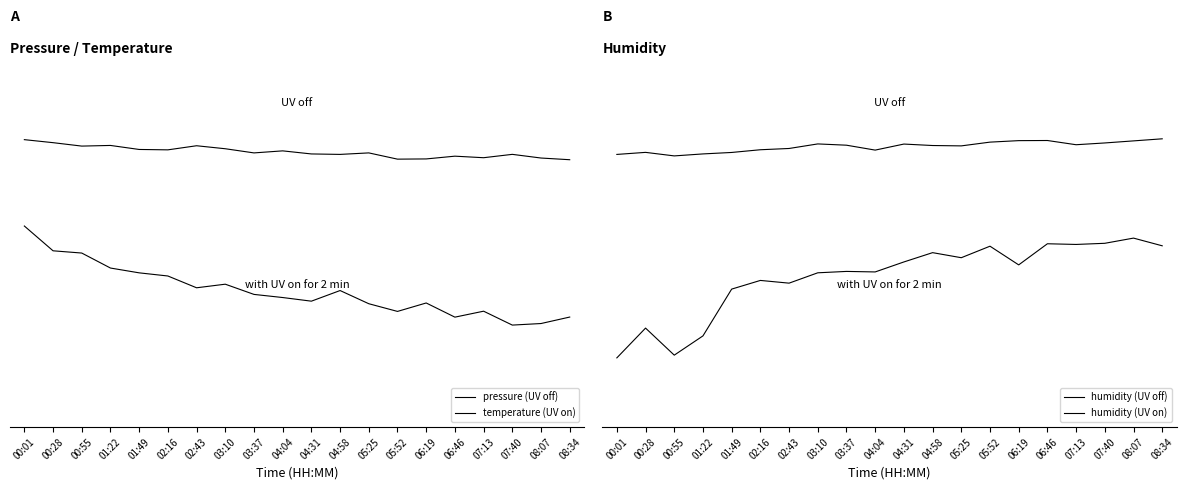

Reading left to right, list all the values displayed in this chart.

pressure (UV off): 00:01=1.7	00:28=1.6	00:55=1.6	01:22=1.6	01:49=1.5	02:16=1.5	02:43=1.6	03:10=1.5	03:37=1.5	04:04=1.5	04:31=1.5	04:58=1.5	05:25=1.5	05:52=1.4	06:19=1.4	06:46=1.4	07:13=1.4	07:40=1.5	08:07=1.4	08:34=1.4
temperature (UV on): 00:01=0.4	00:28=0.1	00:55=0.0	01:22=-0.2	01:49=-0.3	02:16=-0.3	02:43=-0.5	03:10=-0.4	03:37=-0.6	04:04=-0.6	04:31=-0.7	04:58=-0.5	05:25=-0.7	05:52=-0.8	06:19=-0.7	06:46=-0.9	07:13=-0.8	07:40=-1.0	08:07=-1.0	08:34=-0.9
humidity (UV off): 00:01=1.4	00:28=1.4	00:55=1.4	01:22=1.4	01:49=1.4	02:16=1.5	02:43=1.5	03:10=1.5	03:37=1.5	04:04=1.4	04:31=1.5	04:58=1.5	05:25=1.5	05:52=1.6	06:19=1.6	06:46=1.6	07:13=1.5	07:40=1.6	08:07=1.6	08:34=1.6
humidity (UV on): 00:01=-1.7	00:28=-1.3	00:55=-1.7	01:22=-1.4	01:49=-0.7	02:16=-0.6	02:43=-0.6	03:10=-0.4	03:37=-0.4	04:04=-0.4	04:31=-0.3	04:58=-0.1	05:25=-0.2	05:52=-0.0	06:19=-0.3	06:46=0.0	07:13=0.0	07:40=0.0	08:07=0.1	08:34=-0.0